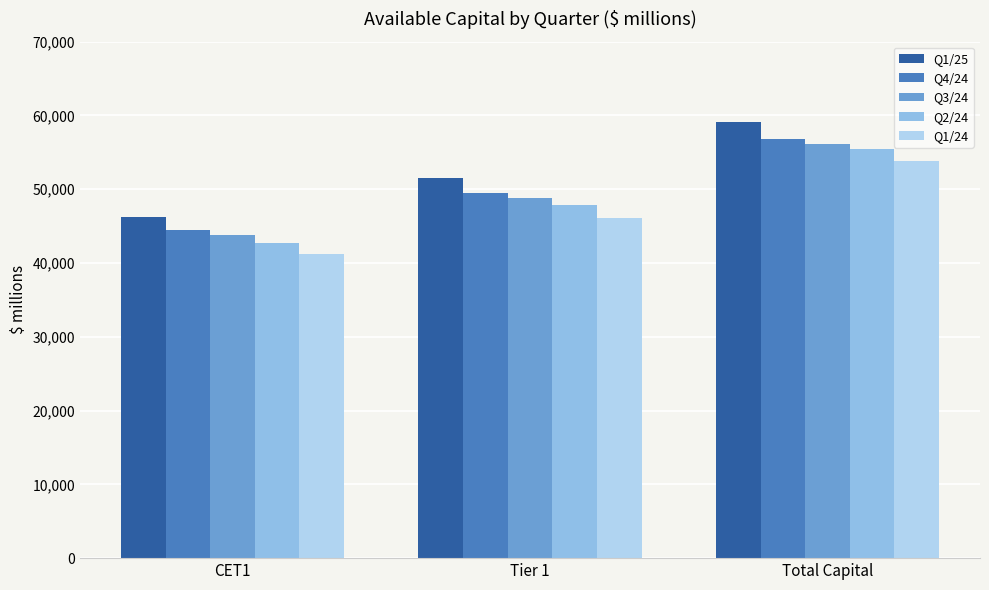

What is the difference between the Q4/24 values at CET1 and Tier 1?

4965